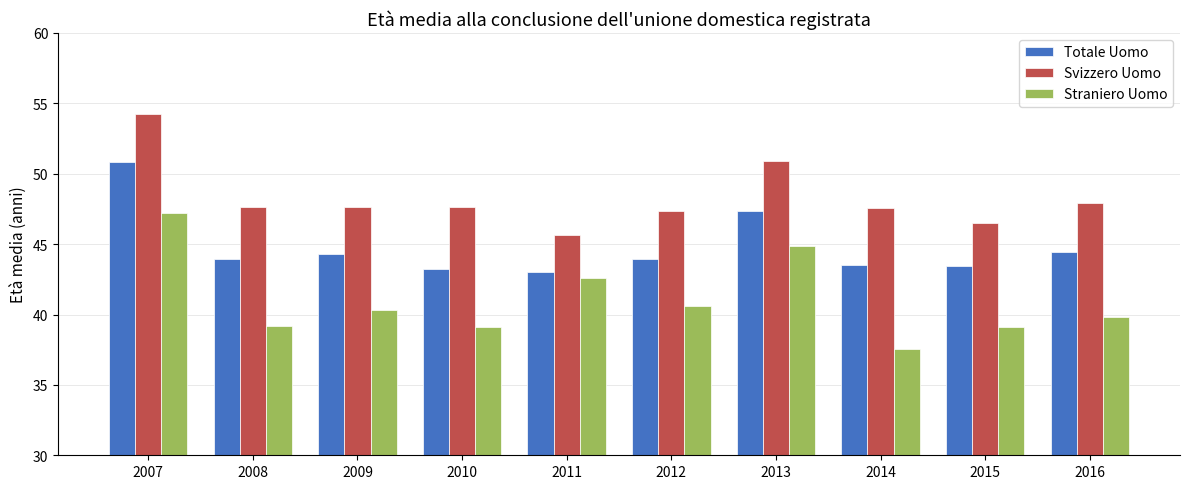

Rank the series by their maximum value, from lowest to highest.

Straniero Uomo, Totale Uomo, Svizzero Uomo